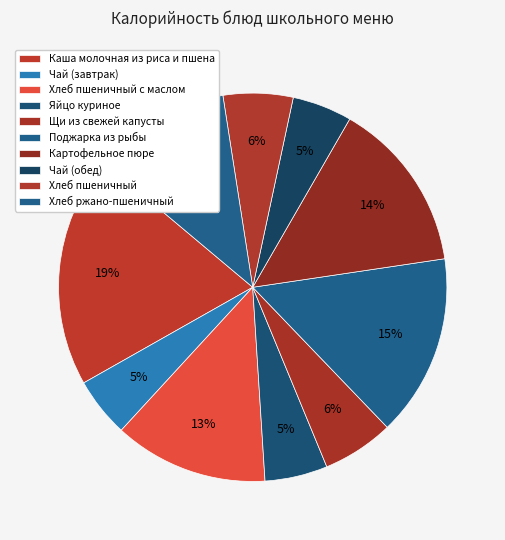

Count the number of slices in the pie.

10